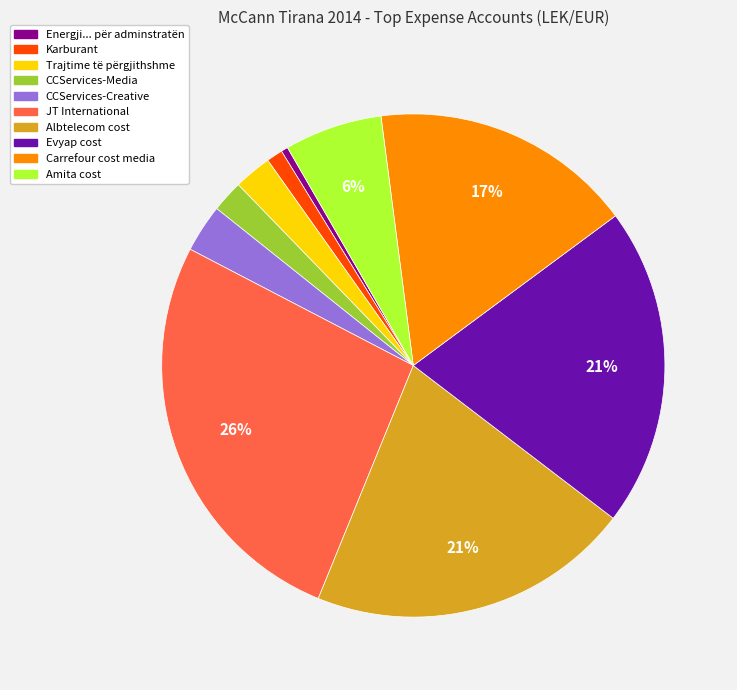

Is the sum of CCServices-Creative and Energji... për adminstratën greater than half?

No